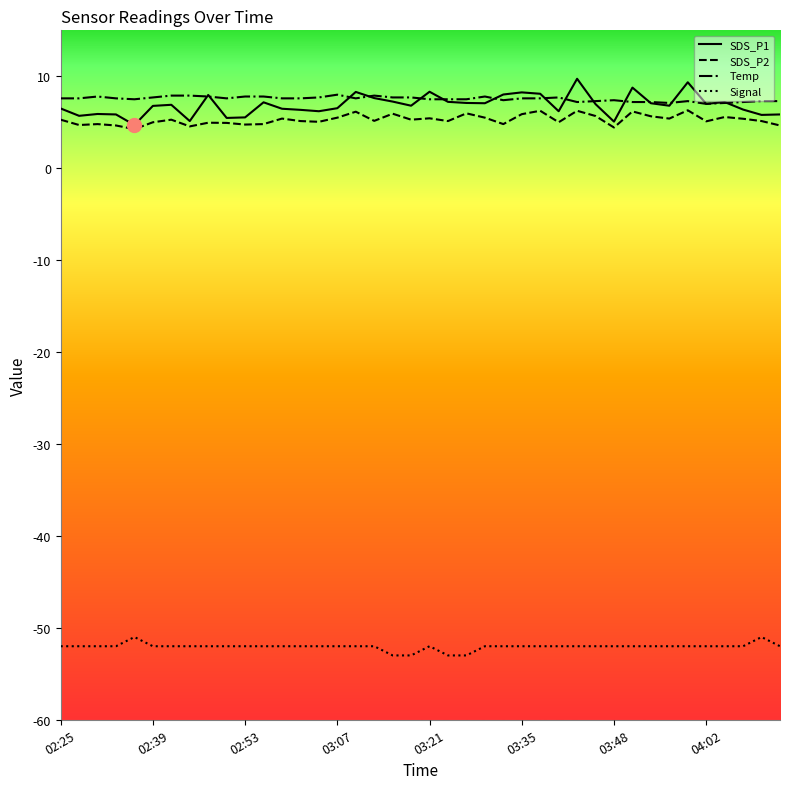

What is the minimum value shown in the chart?

-53.0